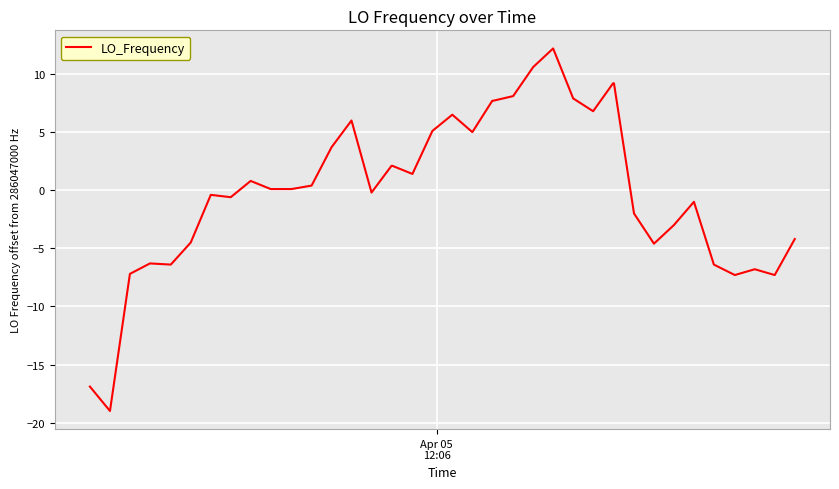

What is the difference between the maximum and minimum values?

31.2